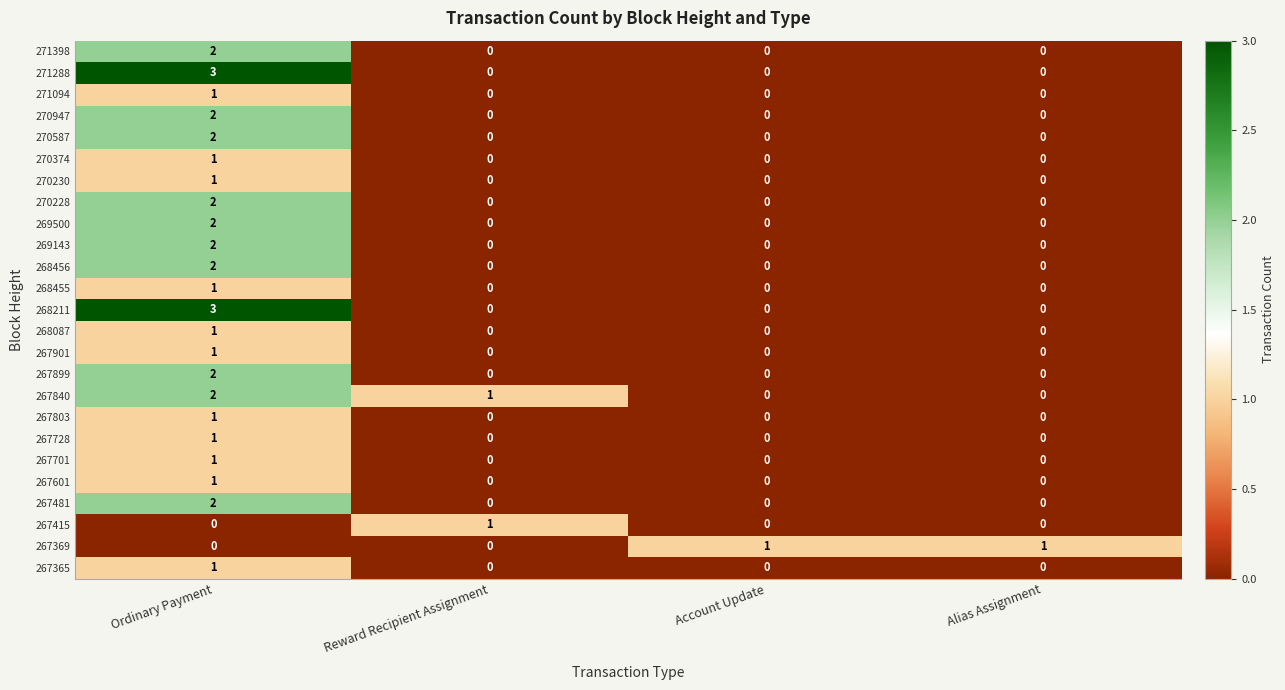

The value of 269500 at Reward Recipient Assignment is 0. True or false?

True